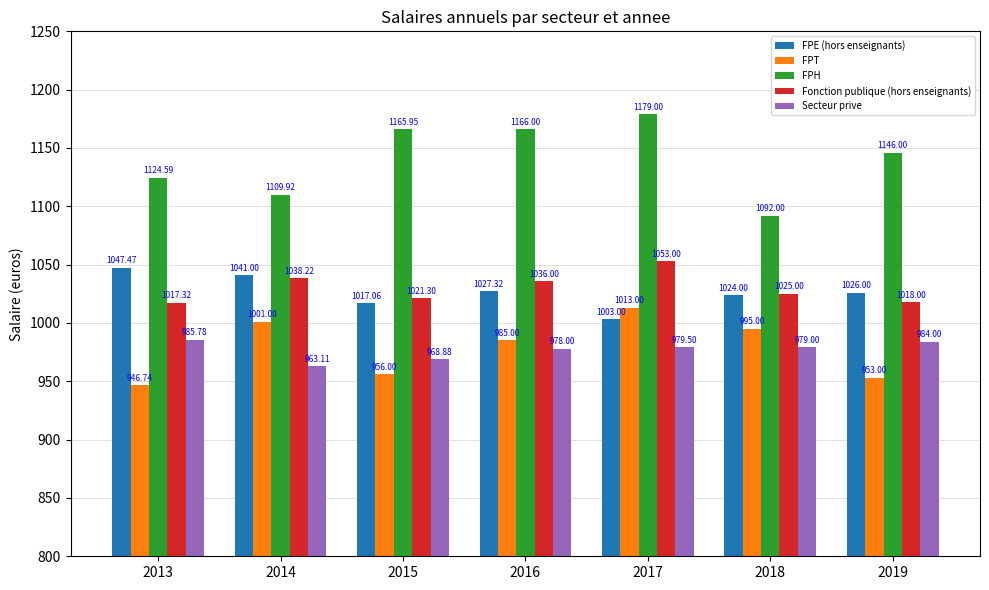

At which category does the chart reach its minimum across all series?

2013